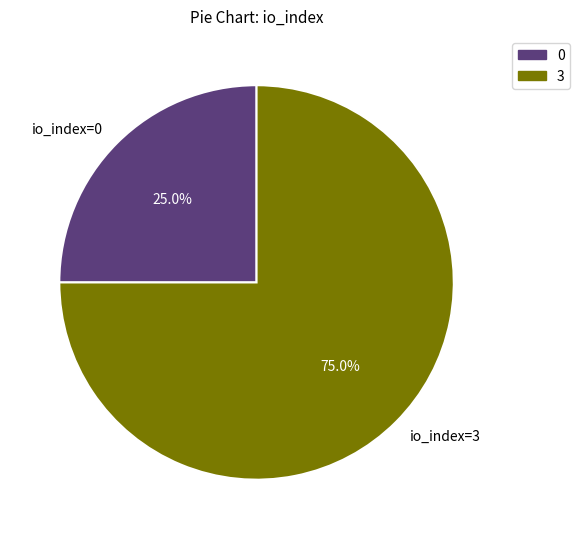

Approximately how many times larger is the value at io_index=0 compared to io_index=3?

0.3